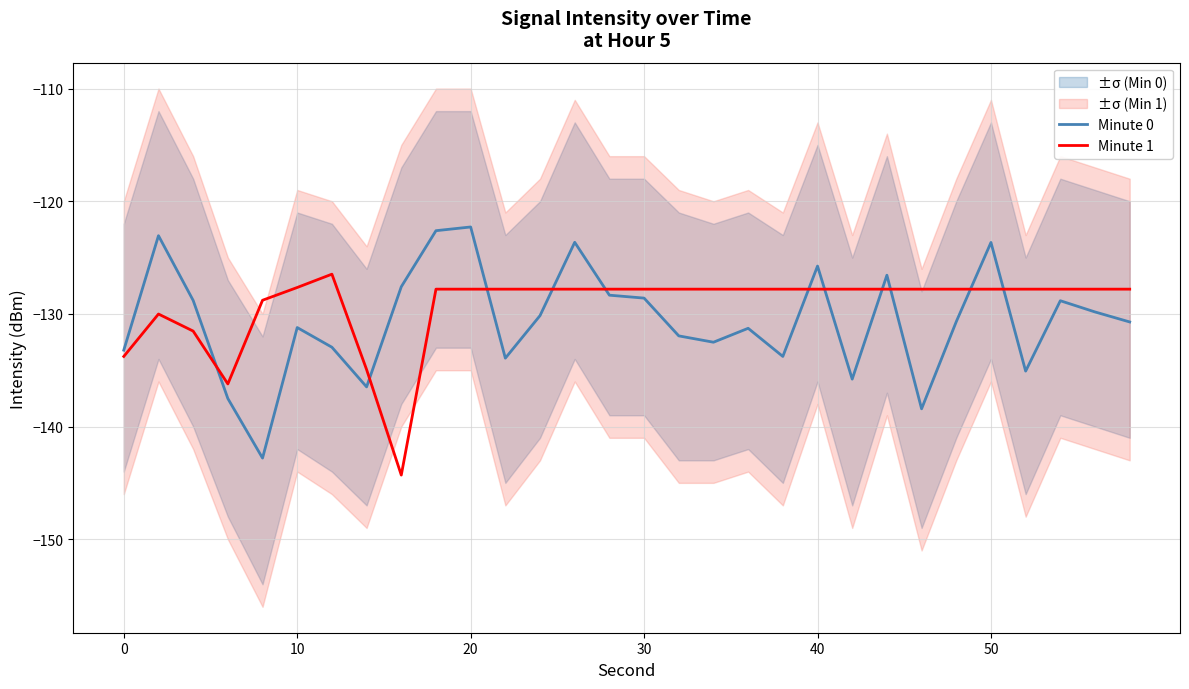

What is the average value of the Minute 1 series?

-129.3